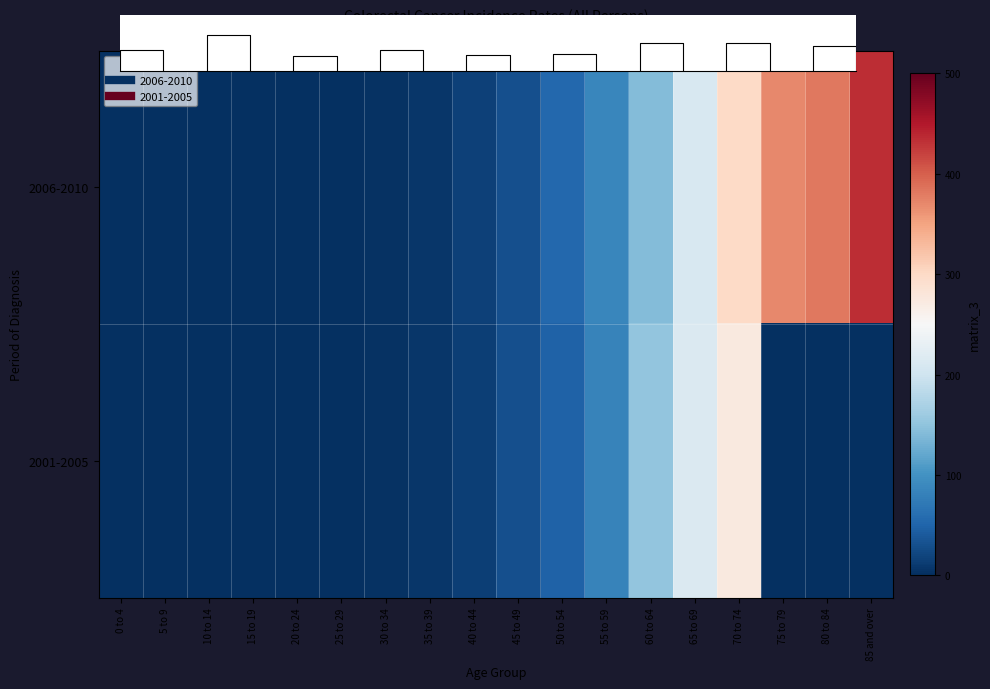

Is it true that row_0 equals 1.4 at 20 to 24?

False